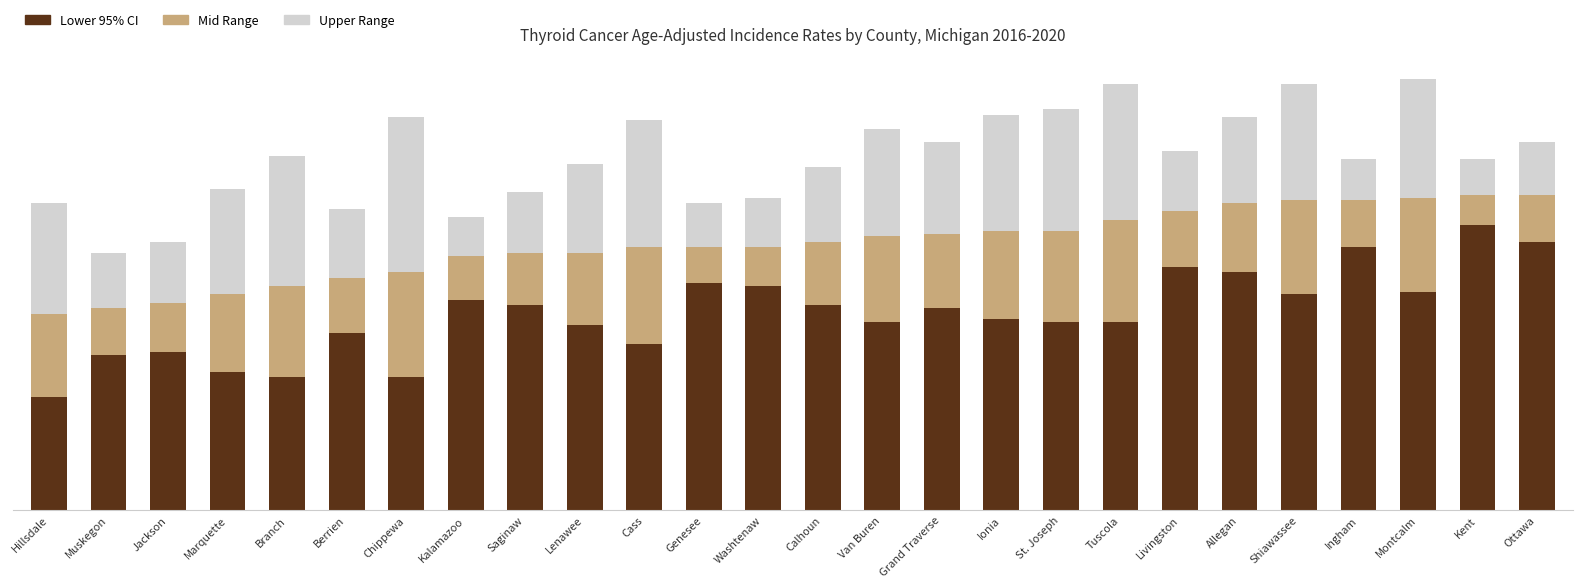

Does the chart contain any negative values?

No